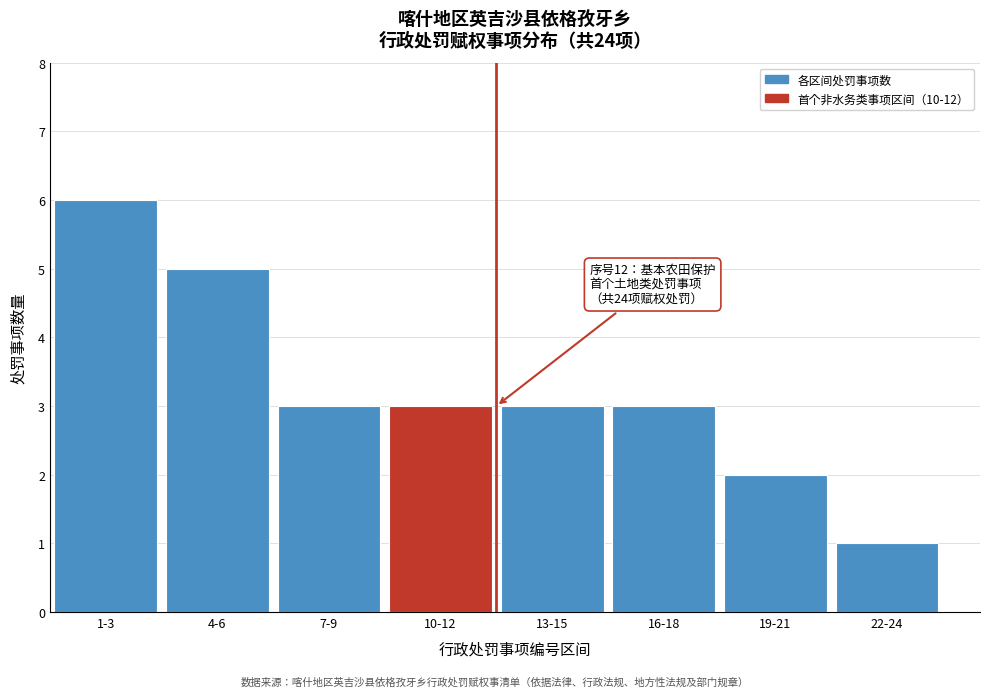

Reading right to left, list all the values displayed in this chart.

22-24=1	19-21=2	16-18=3	13-15=3	10-12=3	7-9=3	4-6=5	1-3=6